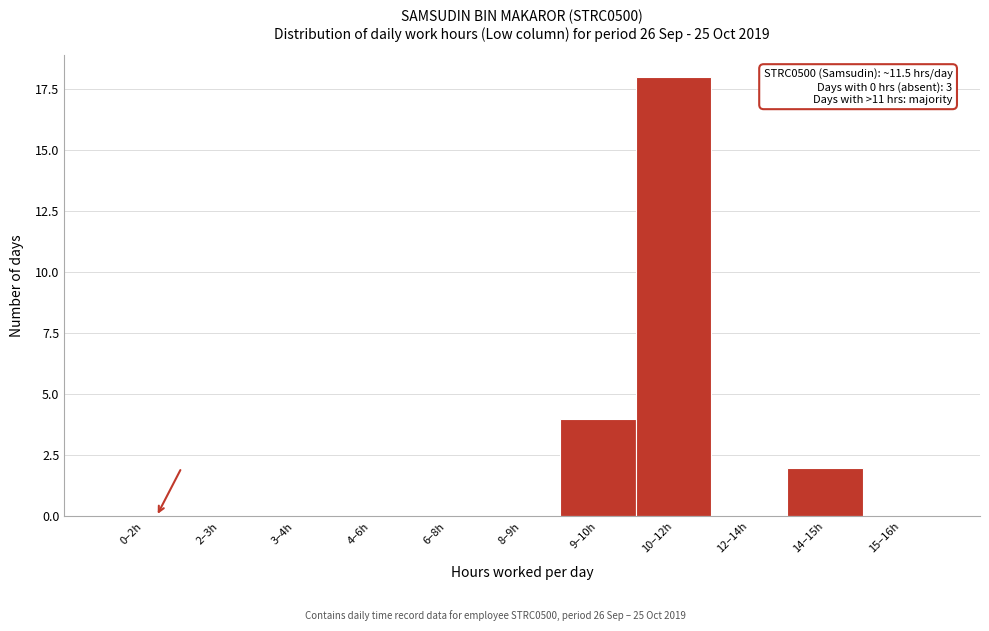

Reading left to right, what are all the values shown in this chart?

0–2h=0	2–3h=0	3–4h=0	4–6h=0	6–8h=0	8–9h=0	9–10h=4	10–12h=18	12–14h=0	14–15h=2	15–16h=0